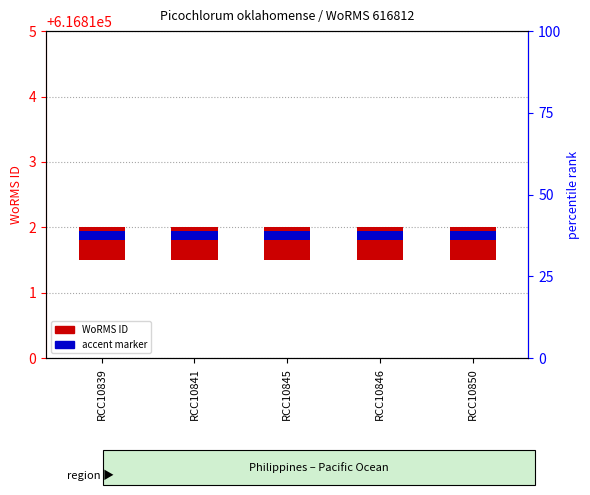

What is the greatest value displayed?

0.5